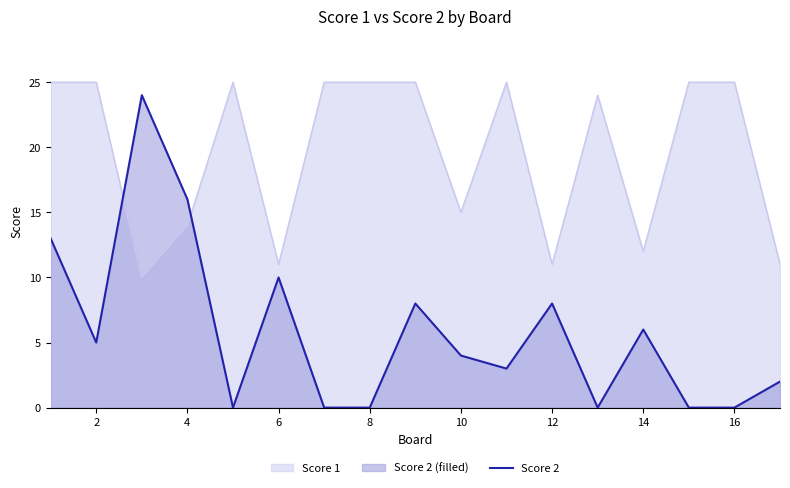

Count the number of data series in this chart.

2